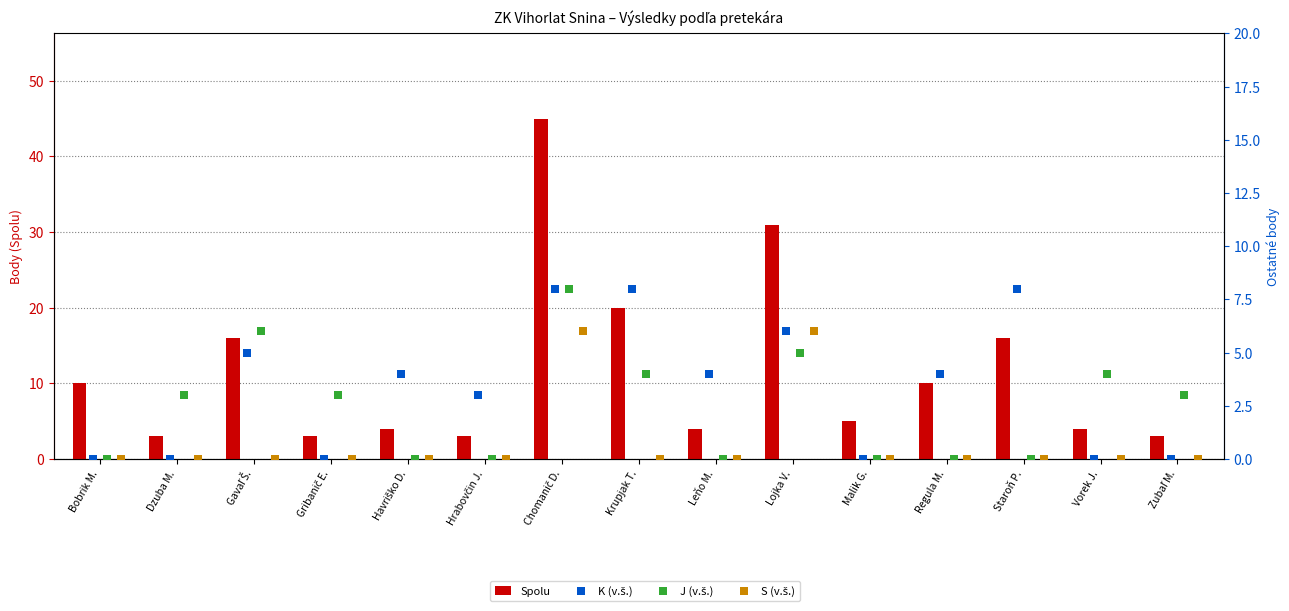

Is the value of S (v.š.) at Havriško D. greater than the value of K (v.š.) at Vorek J.?

No